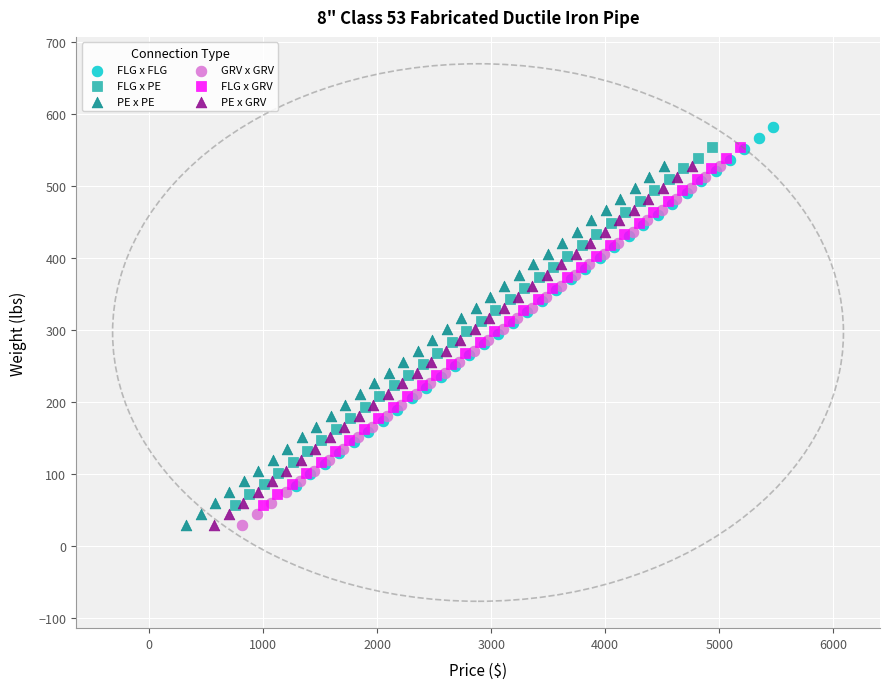

What are all the series names shown in the legend?

FLG x FLG, FLG x PE, PE x PE, GRV x GRV, FLG x GRV, PE x GRV